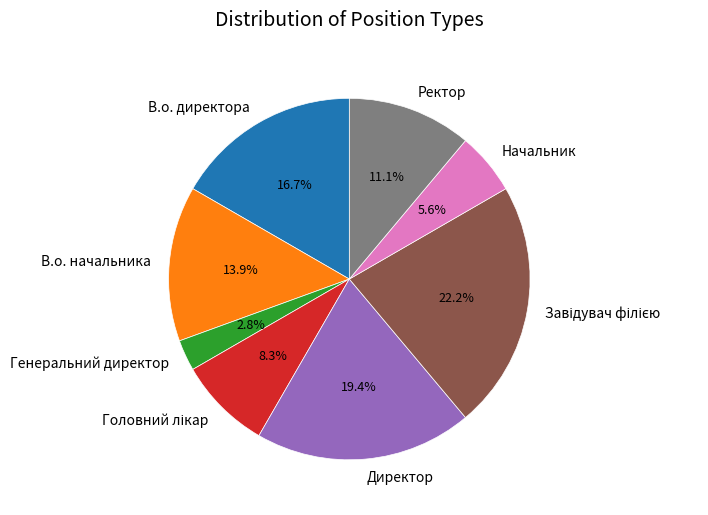

Which has a higher value, Директор or В.о. начальника?

Директор